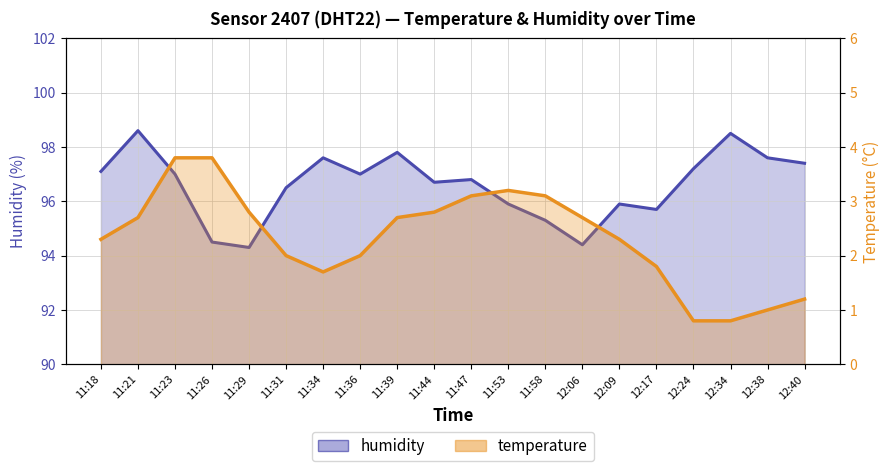

What is the sum of the humidity values at 11:58 and 11:44?

192.0